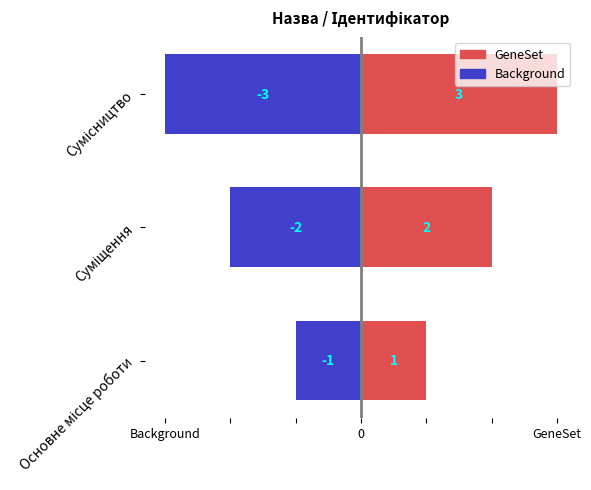

What is the difference between the maximum and minimum values in the GeneSet series?

2